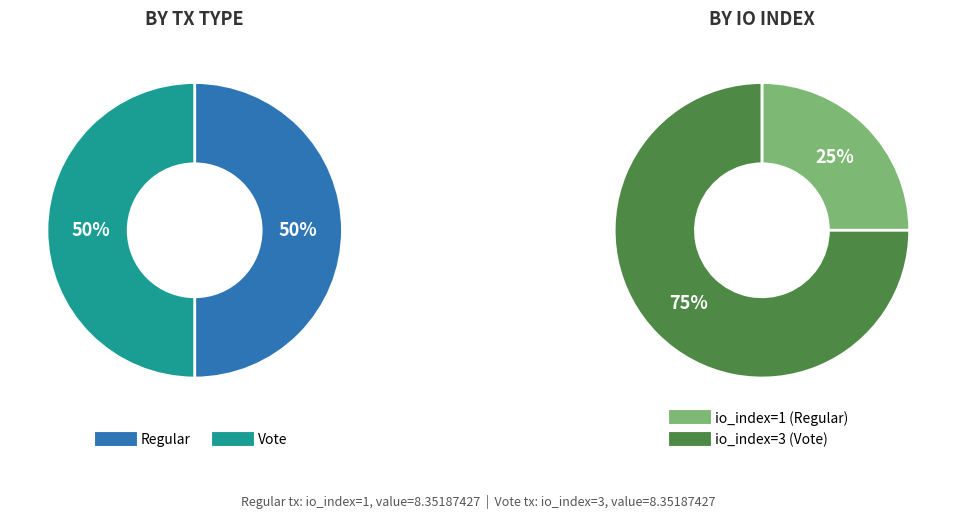

Does Regular represent more than half of the total?

No